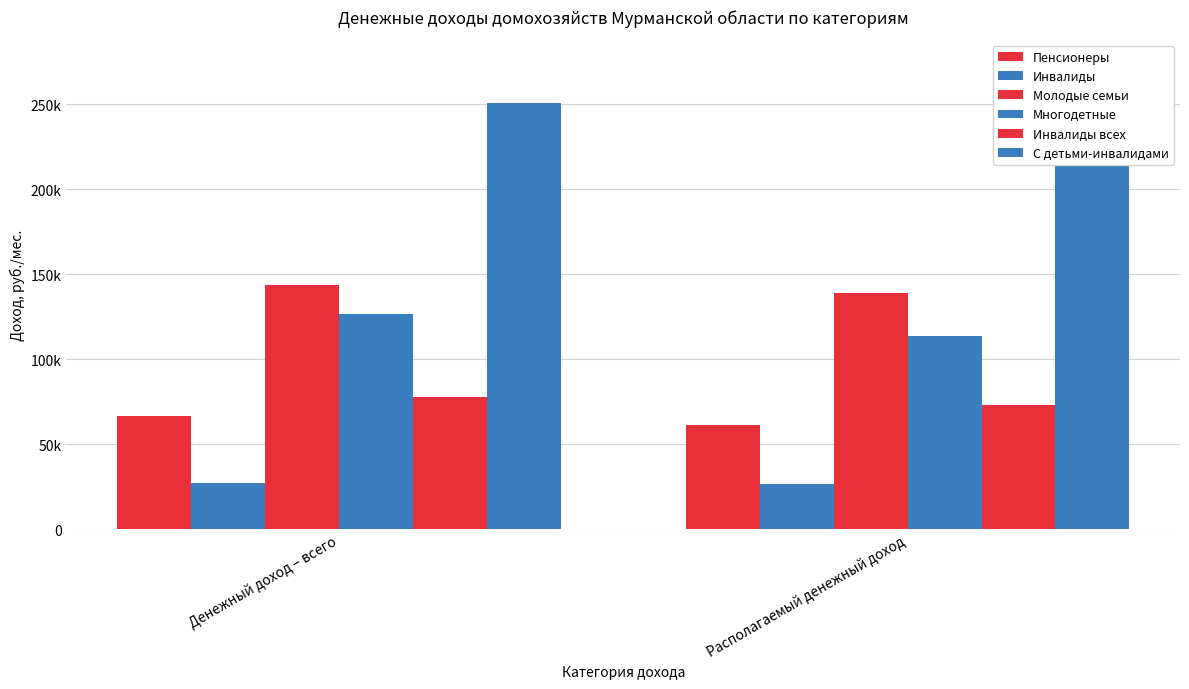

Which series changed the most between Денежный доход – всего and Располагаемый денежный доход?

С детьми-инвалидами